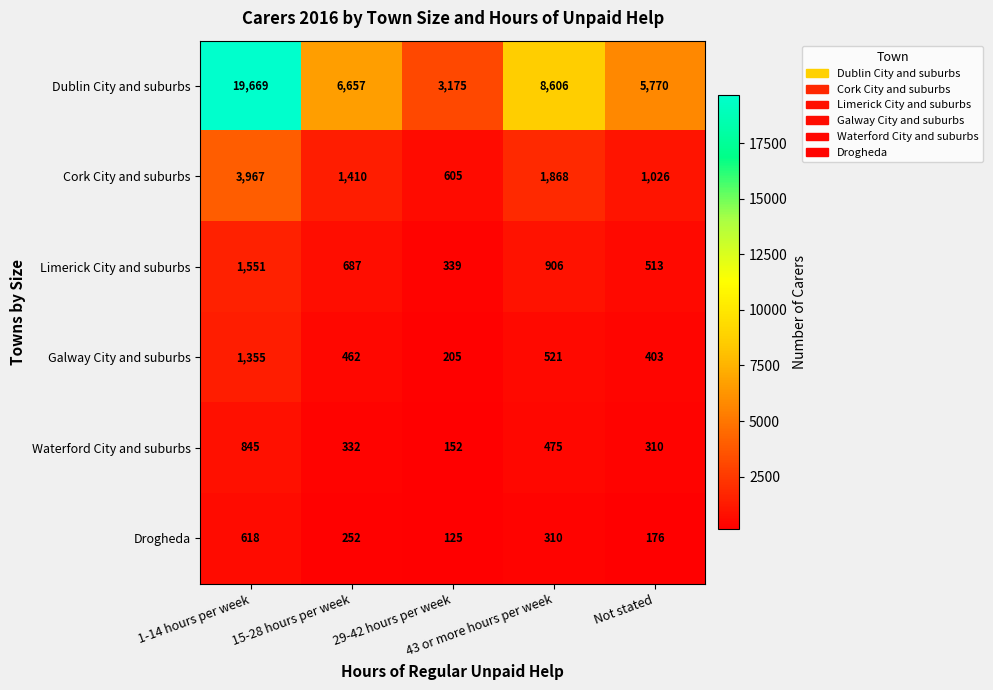

What is the sum of all Waterford City and suburbs values?

2114